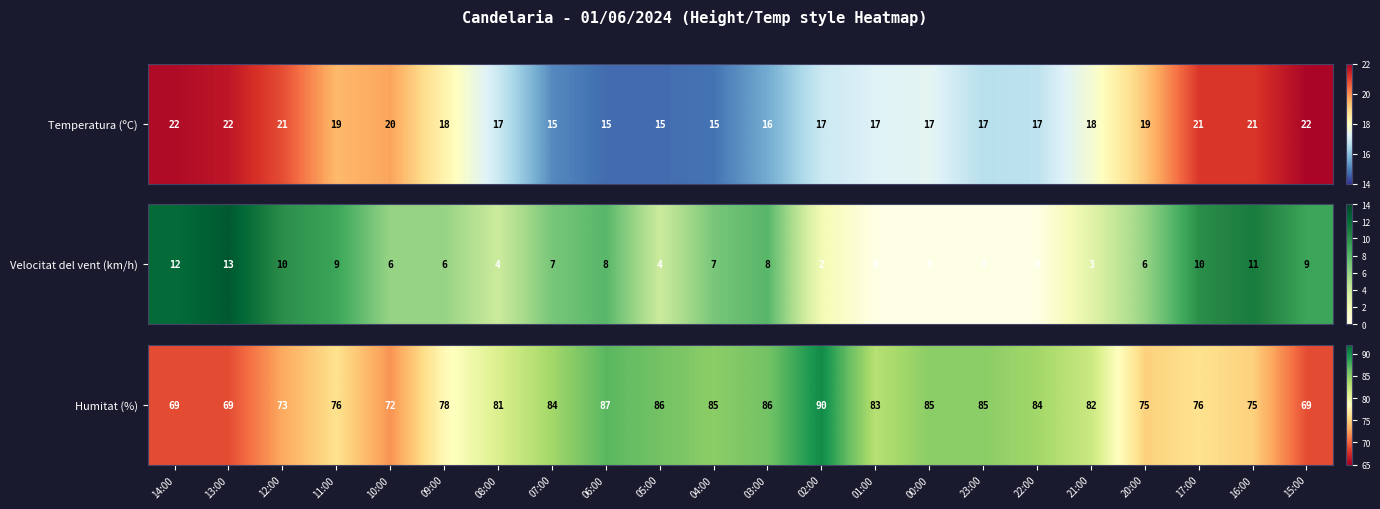

At which label is the value closest to 79?

09:00